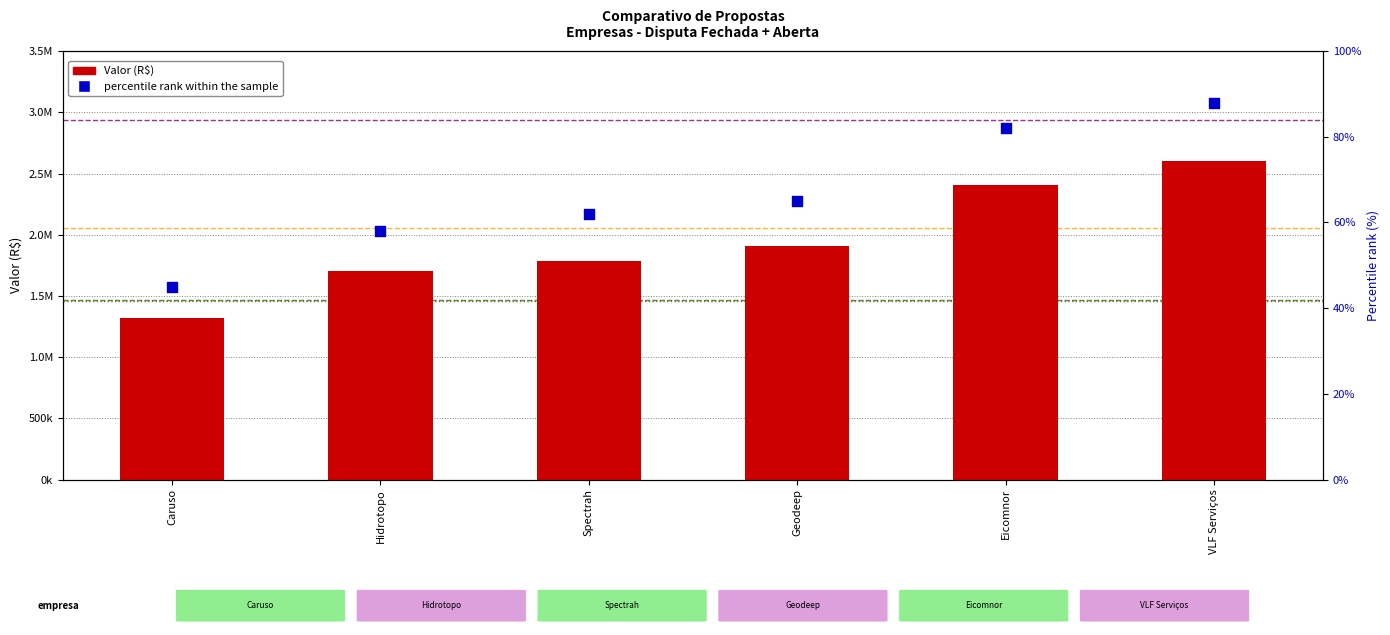

Which has a higher value, Hidrotopo or Spectrah?

Spectrah